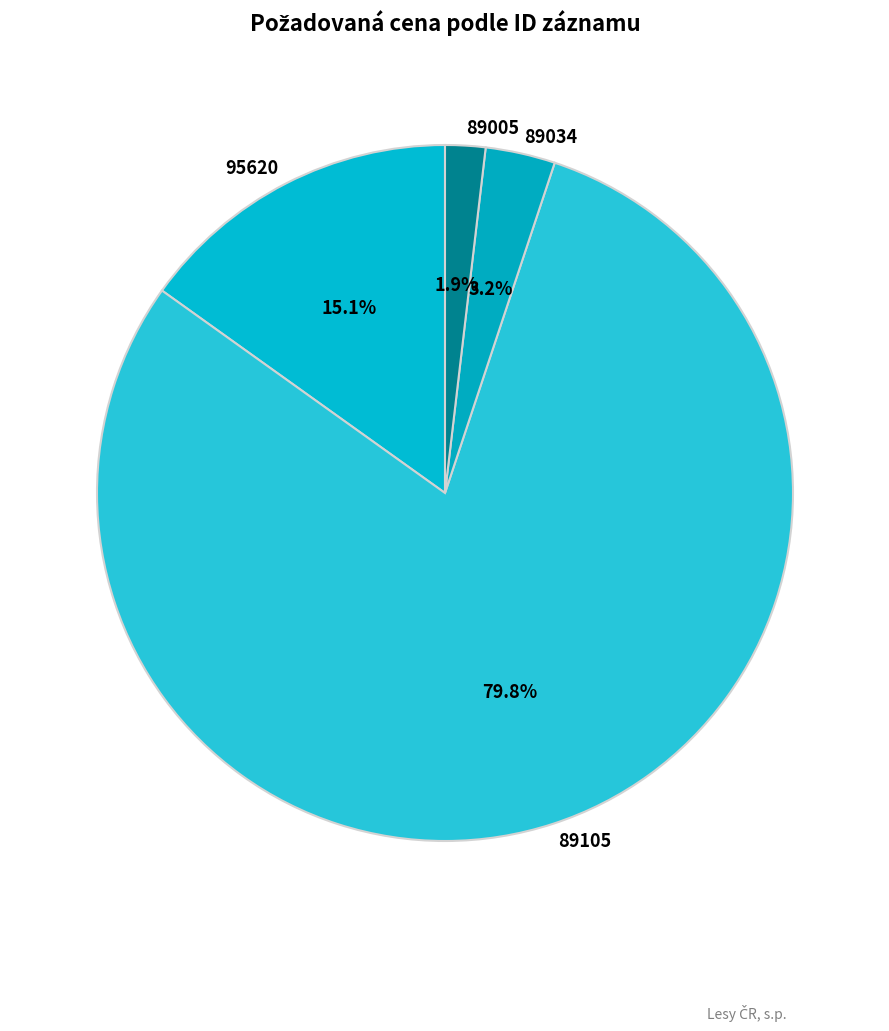

How many segments does this pie chart have?

4